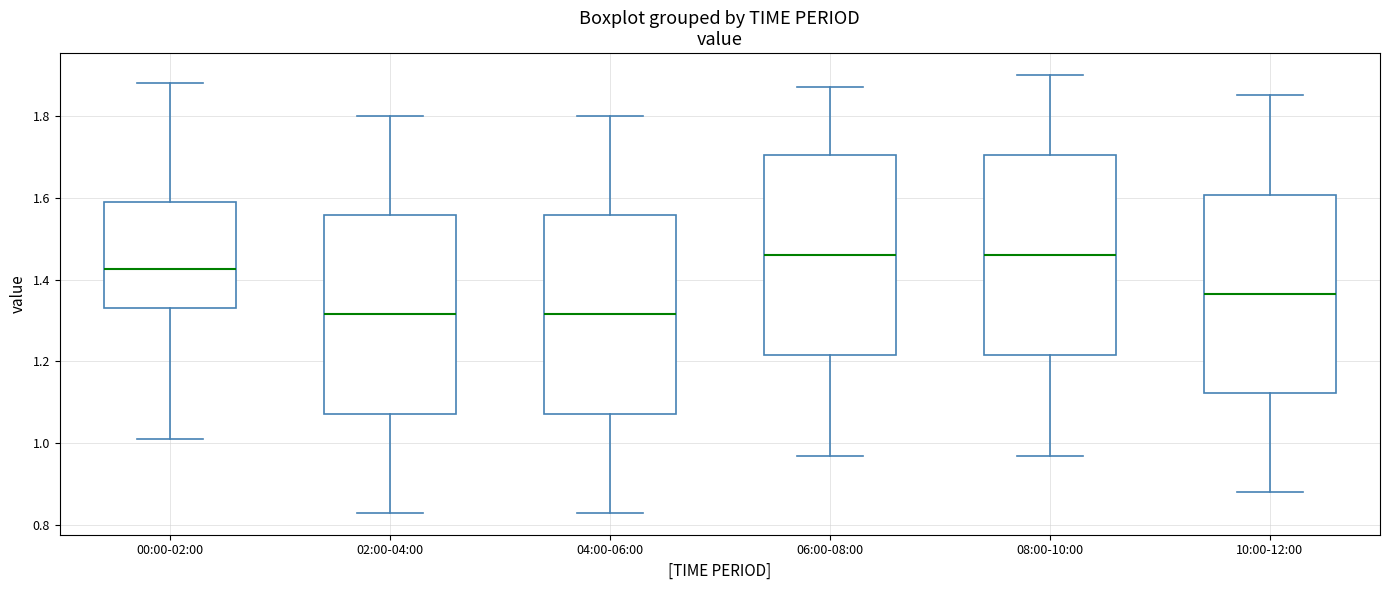

Reading left to right, transcribe this box plot: for each box, give where its median line is, the range the box spans, and where its two whiskers end, as read against the y-axis. The values are not printed on the chart, so give them approximately, as read against the axis.

00:00-02:00: median 1.42, box 1.34 to 1.60, whiskers 1.02 to 1.88
02:00-04:00: median 1.32, box 1.08 to 1.56, whiskers 0.84 to 1.80
04:00-06:00: median 1.32, box 1.08 to 1.56, whiskers 0.84 to 1.80
06:00-08:00: median 1.46, box 1.22 to 1.70, whiskers 0.98 to 1.88
08:00-10:00: median 1.46, box 1.22 to 1.70, whiskers 0.98 to 1.90
10:00-12:00: median 1.36, box 1.12 to 1.60, whiskers 0.88 to 1.86